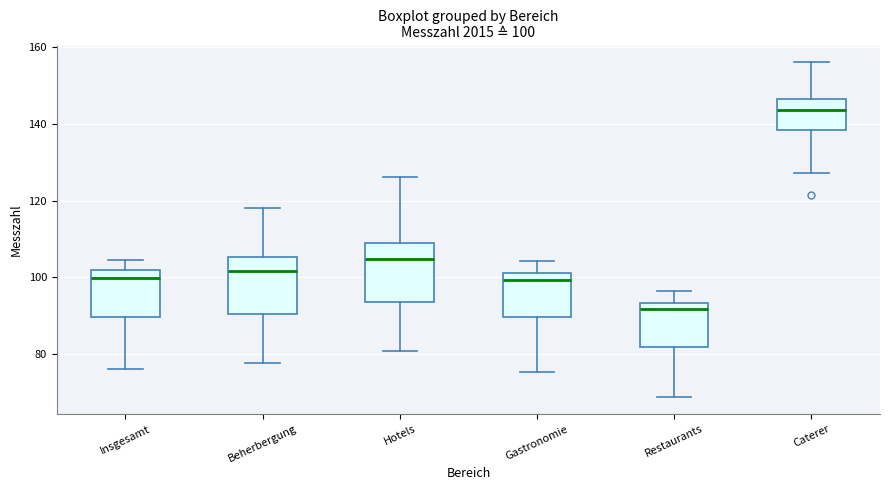

Which box has the lowest median line?

Restaurants